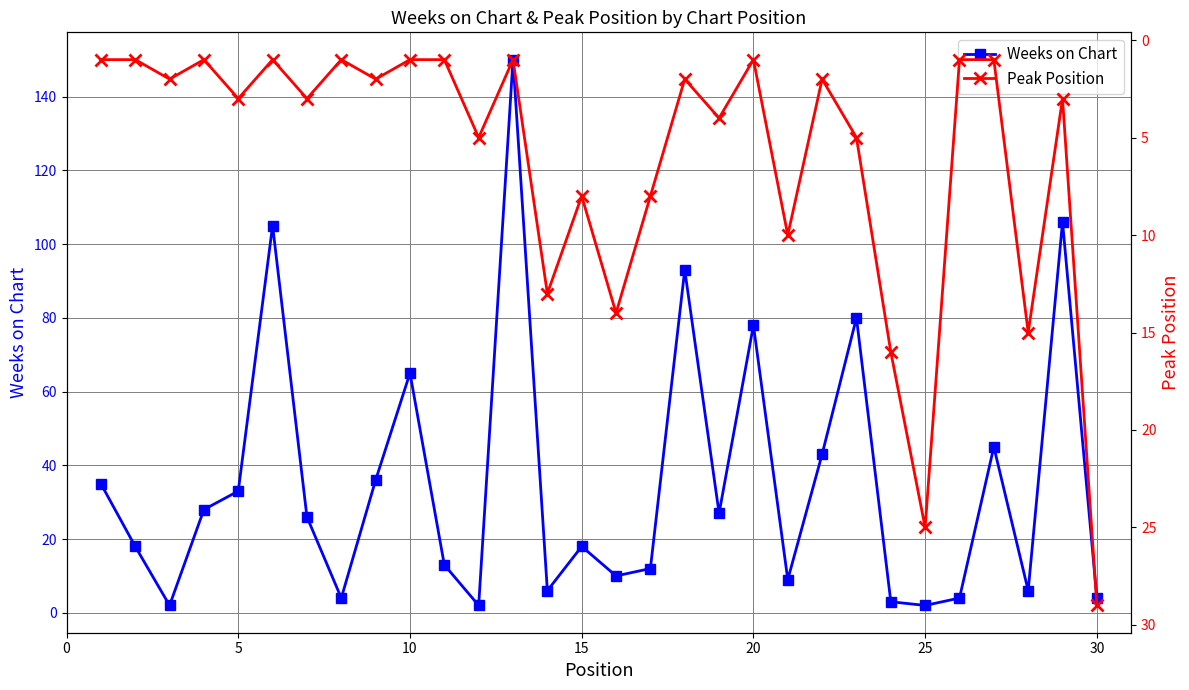

Where is Weeks on Chart nearest to the value 76?

20